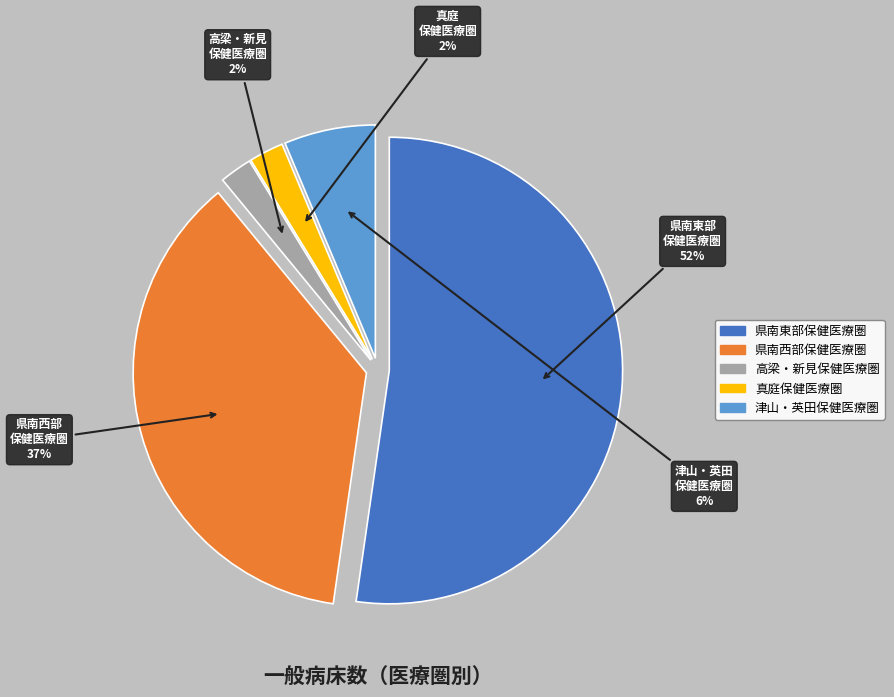

Combined, do 県南東部 保健医療圏 and 津山・英田 保健医療圏 account for over 50%?

Yes